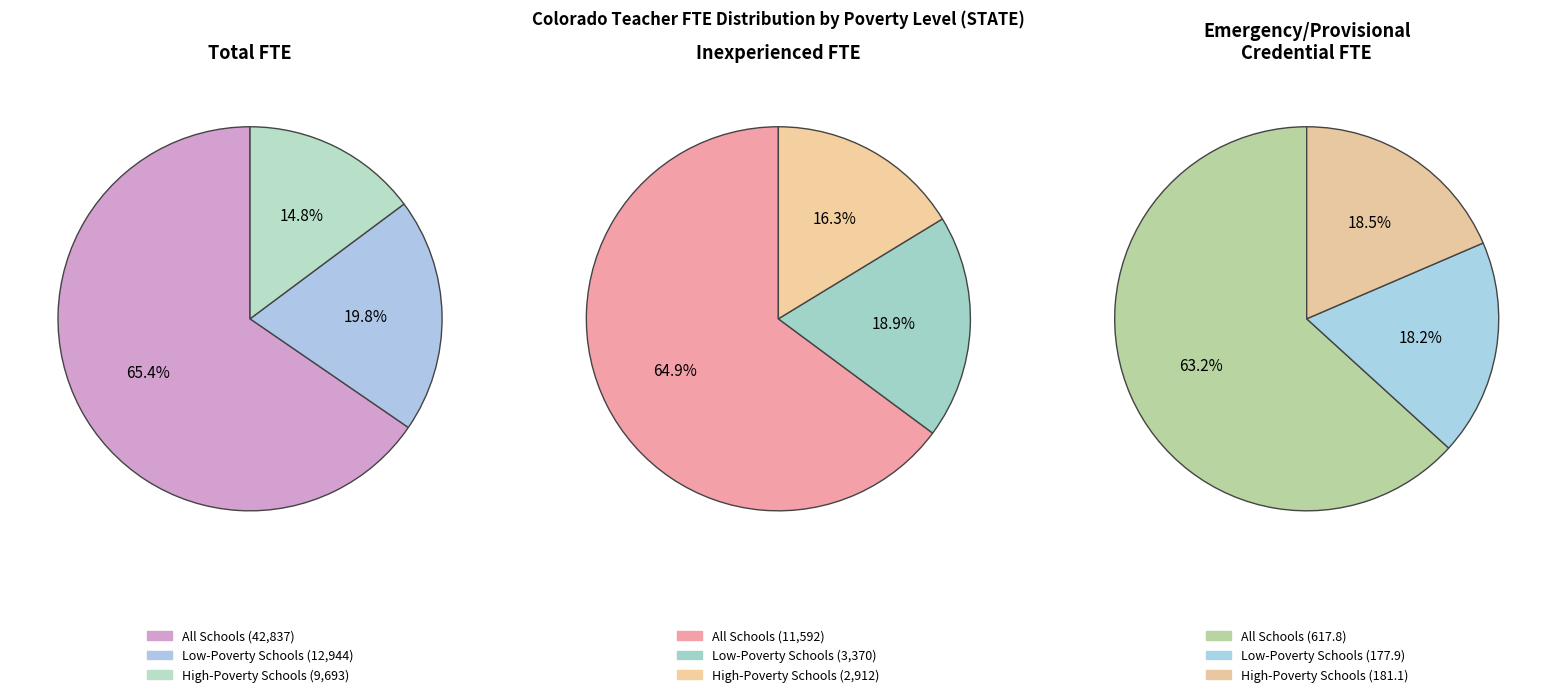

How many slices are in this pie chart?

3